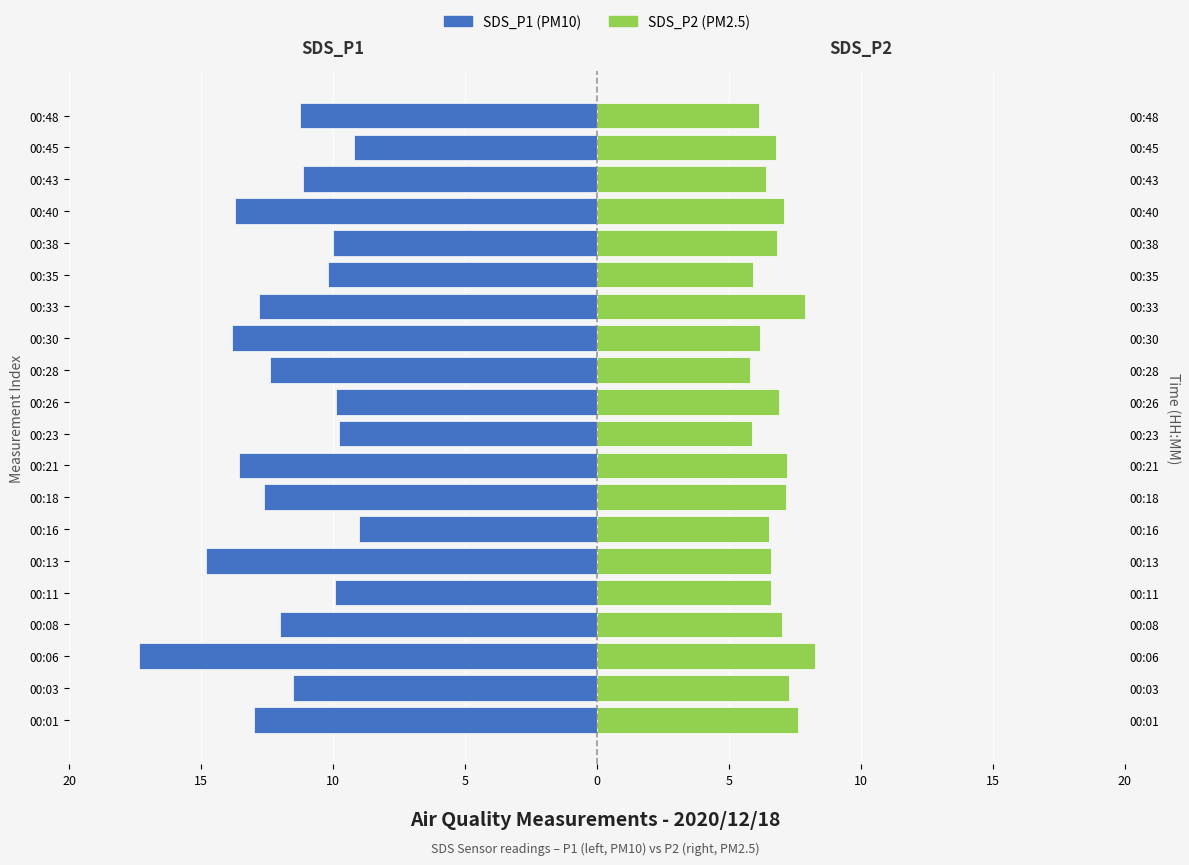

How many bars are there in each group?

2